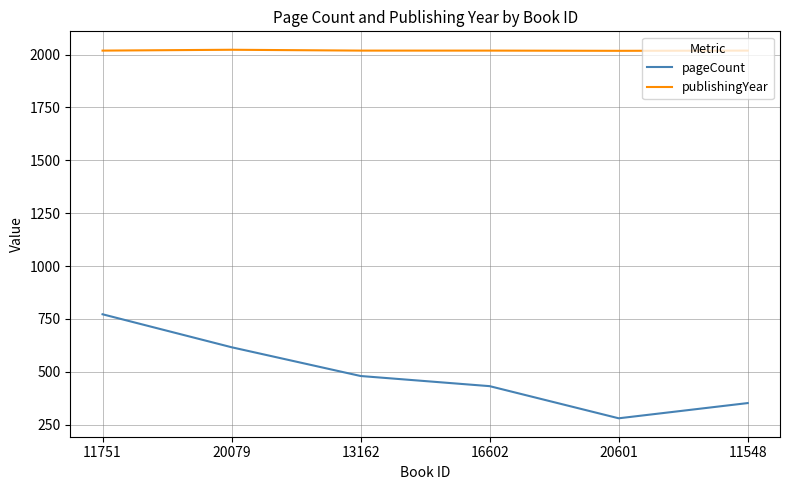

Rank the series by their maximum value, from lowest to highest.

pageCount, publishingYear